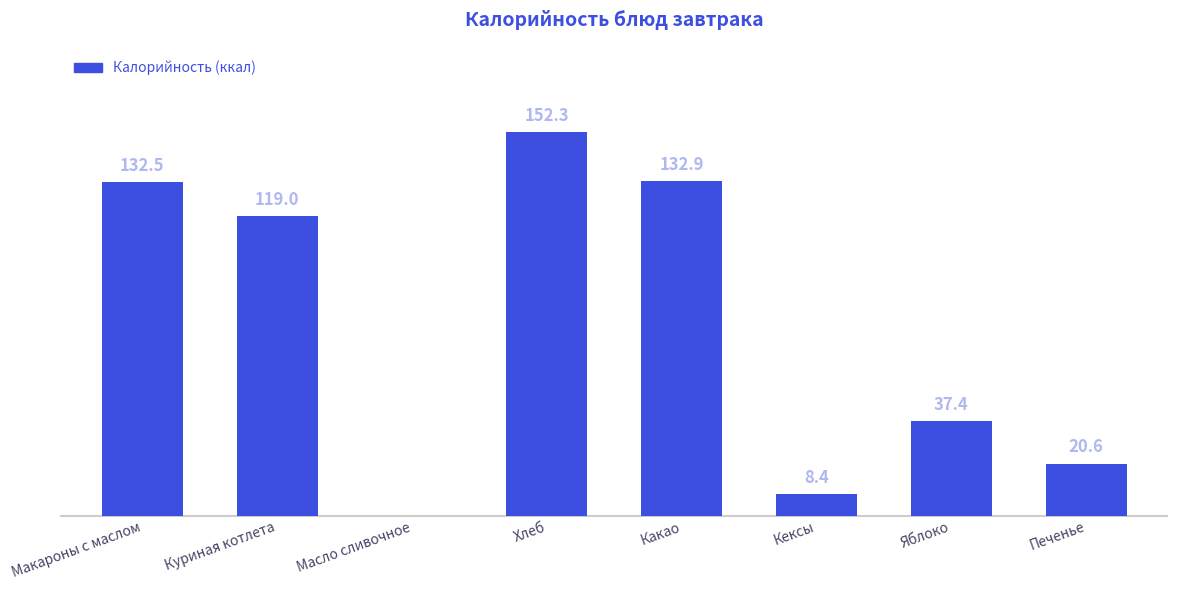

Which has a higher value, Хлеб or Куриная котлета?

Хлеб